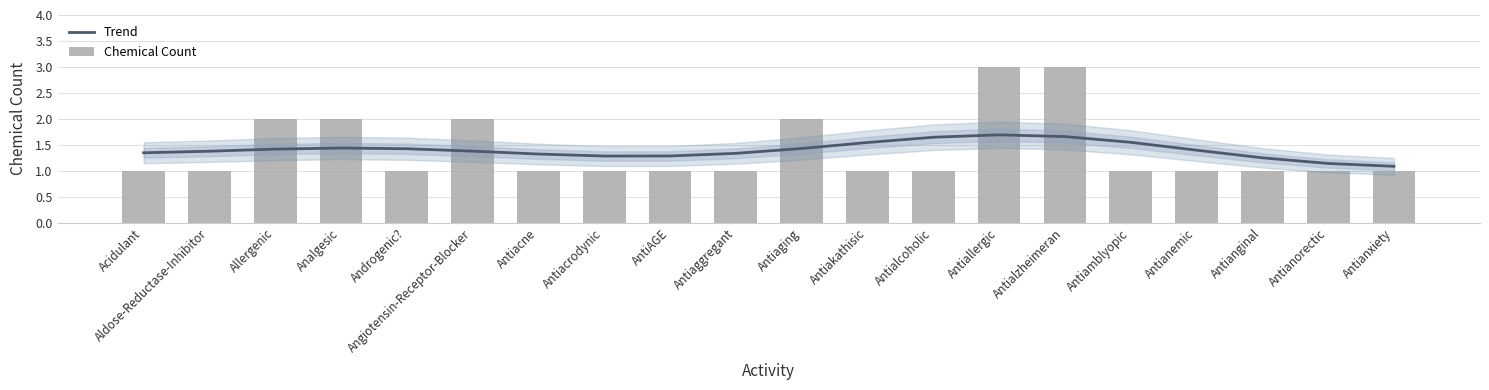

The Trend series shows 1.4 at Angiotensin-Receptor-Blocker. True or false?

True